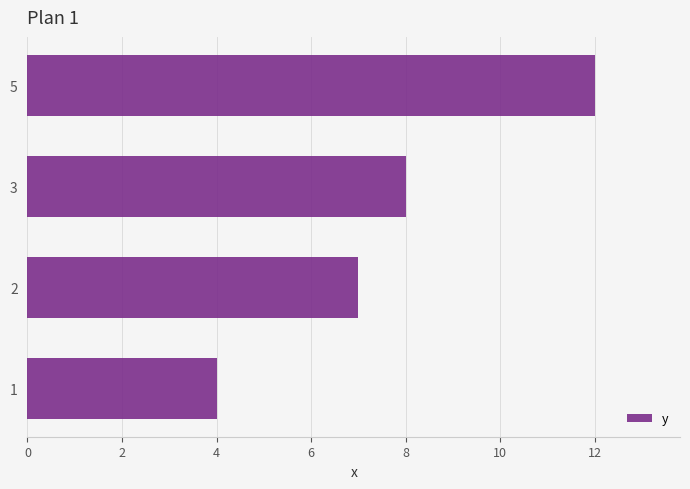

What is the change in value from 2 to 5?

+5